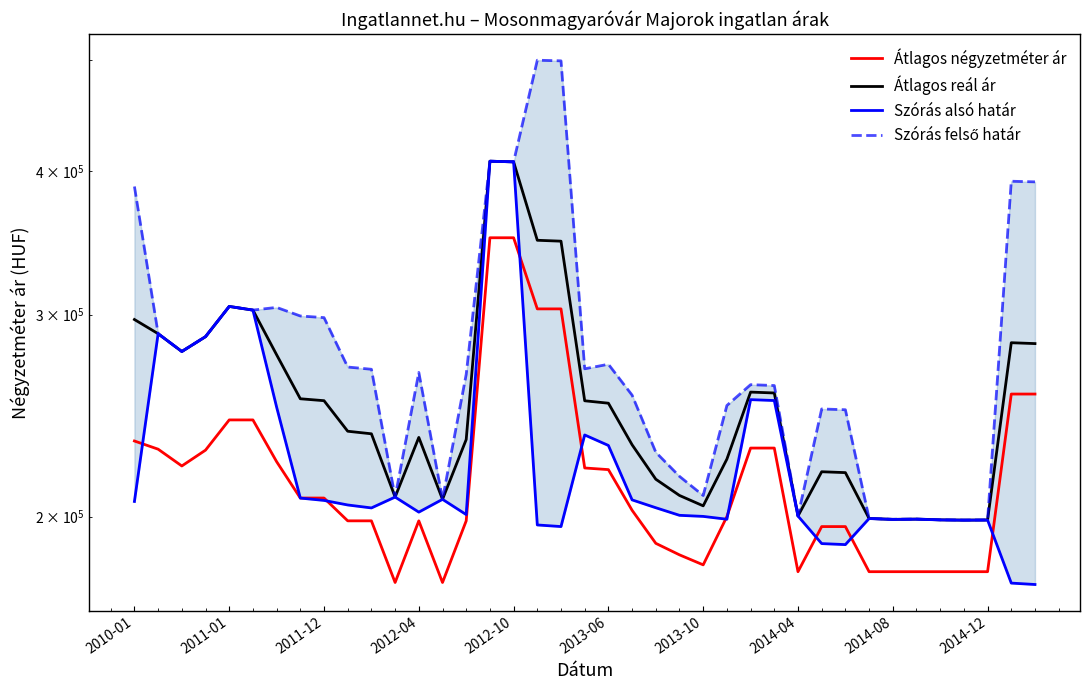

Which series has the largest range (max minus min)?

Szórás felső határ